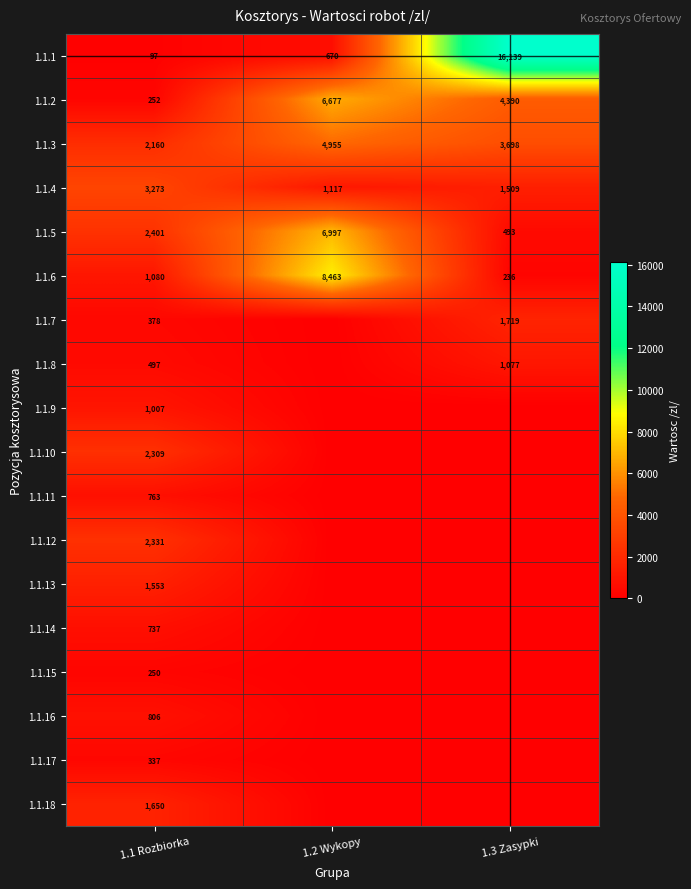

What is the average value of the 1.1.2 series?

3773